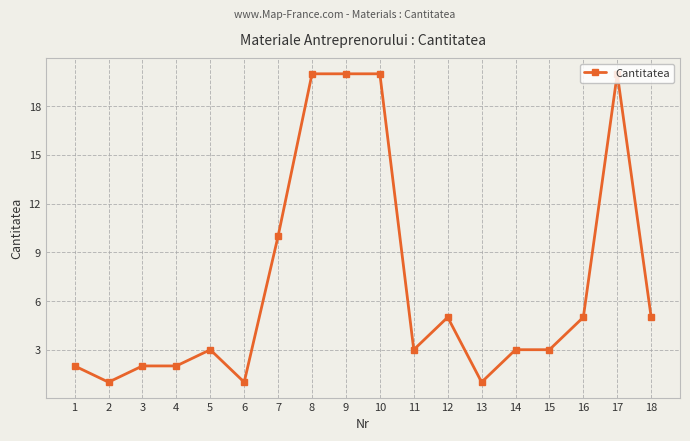

Count the number of data series in this chart.

1